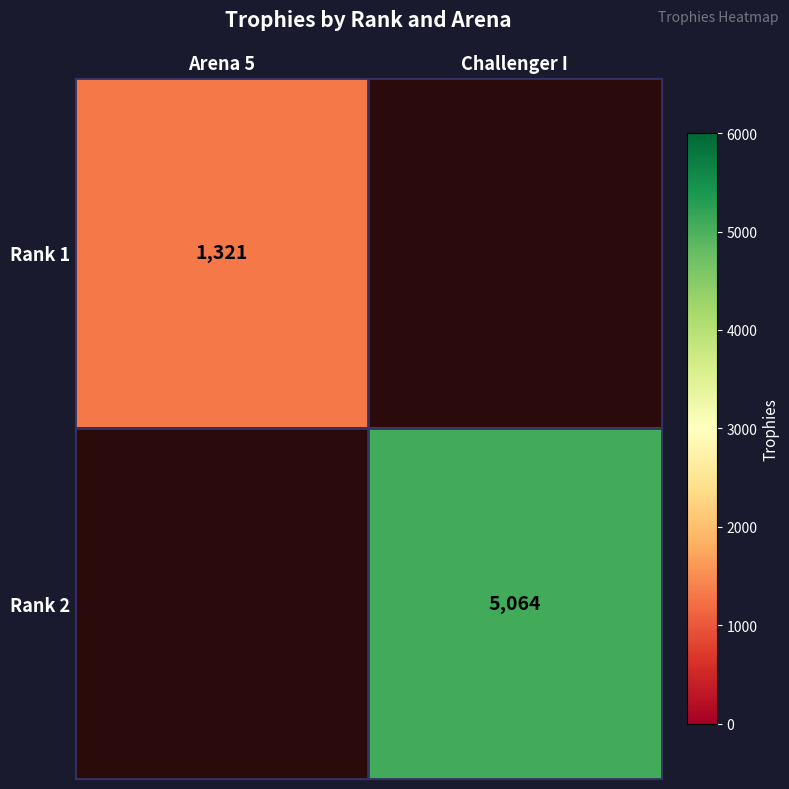

The value of Rank 2 at Challenger I is 5064. True or false?

True